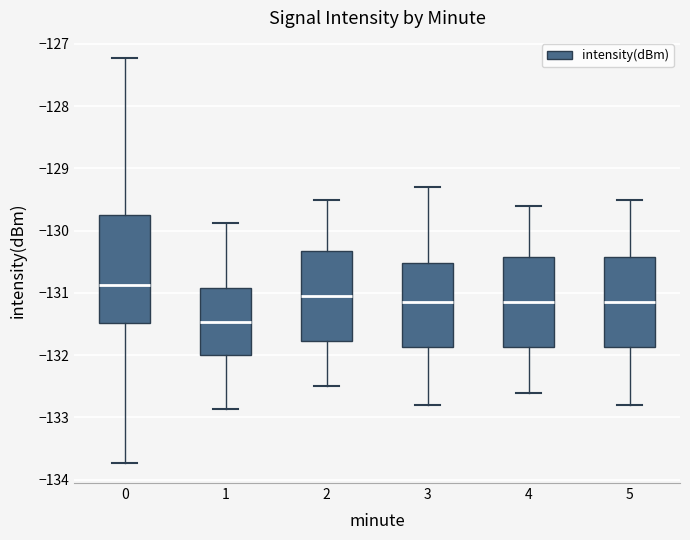

Reading left to right, read every box against the y-axis: the position of its median line, the range the box covers, and the ends of its whiskers. The values are not printed on the chart, so give them approximately, as read against the axis.

0: median -130.9, box -131.5 to -129.8, whiskers -133.7 to -127.2
1: median -131.5, box -132.0 to -130.9, whiskers -132.9 to -129.9
2: median -131.0, box -131.8 to -130.3, whiskers -132.5 to -129.5
3: median -131.1, box -131.9 to -130.5, whiskers -132.8 to -129.3
4: median -131.1, box -131.9 to -130.4, whiskers -132.6 to -129.6
5: median -131.1, box -131.9 to -130.4, whiskers -132.8 to -129.5